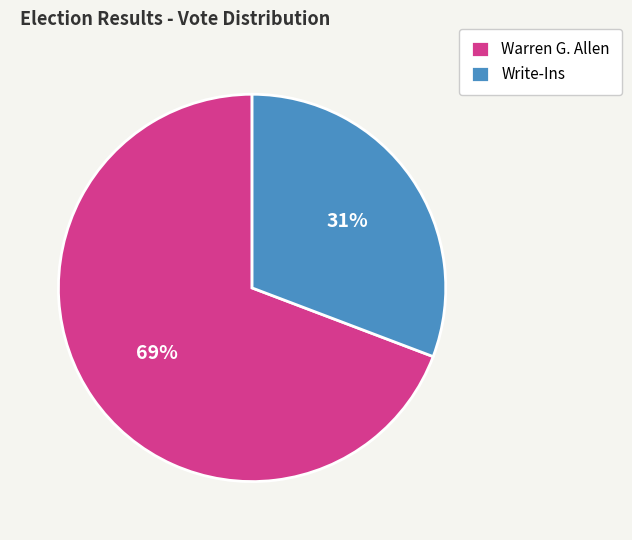

To the nearest percent, what is the average slice percentage?

50%